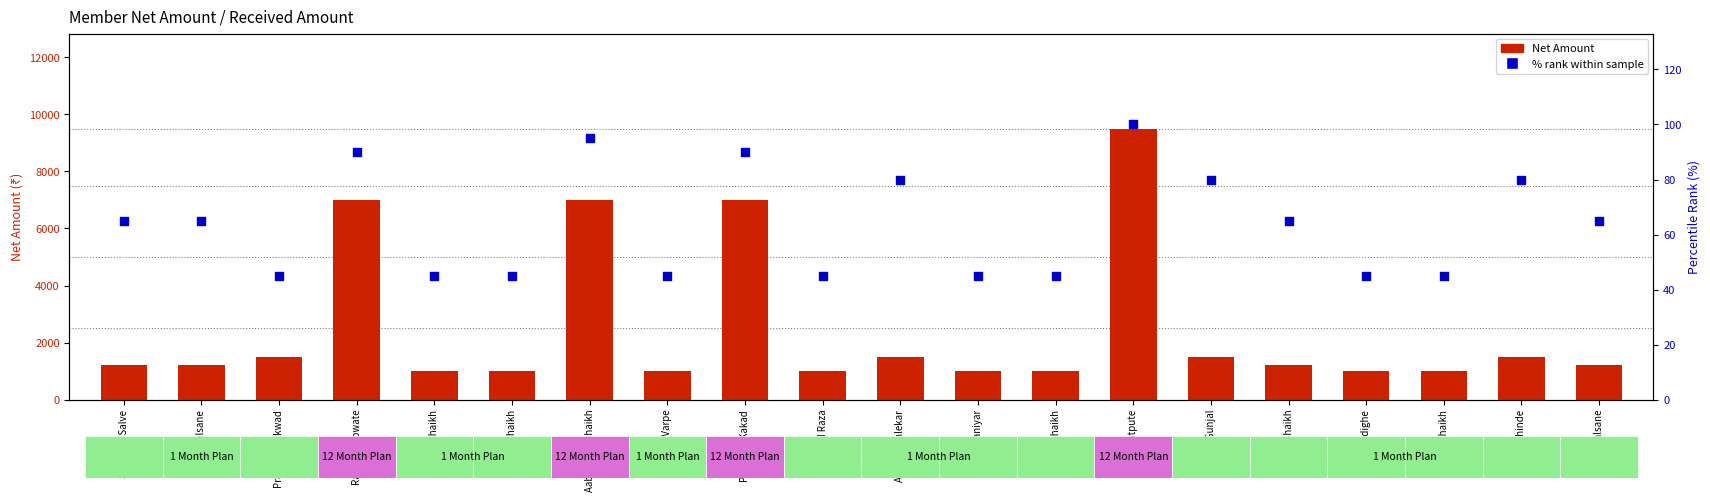

At how many categories does at least one series exceed 1039?

12